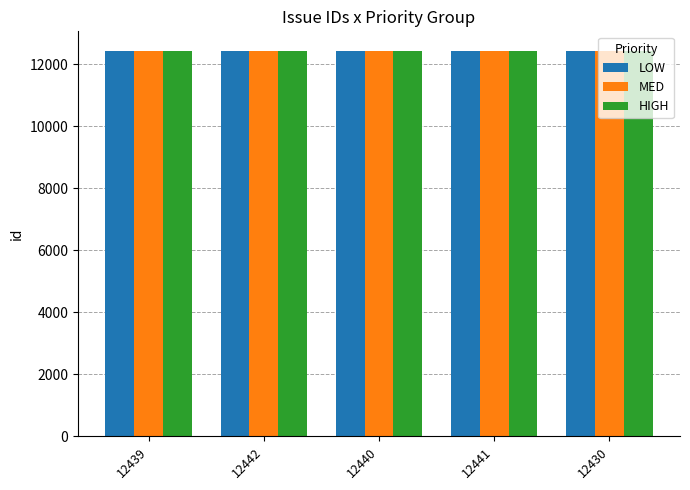

What is the sum of all MED values?

62192